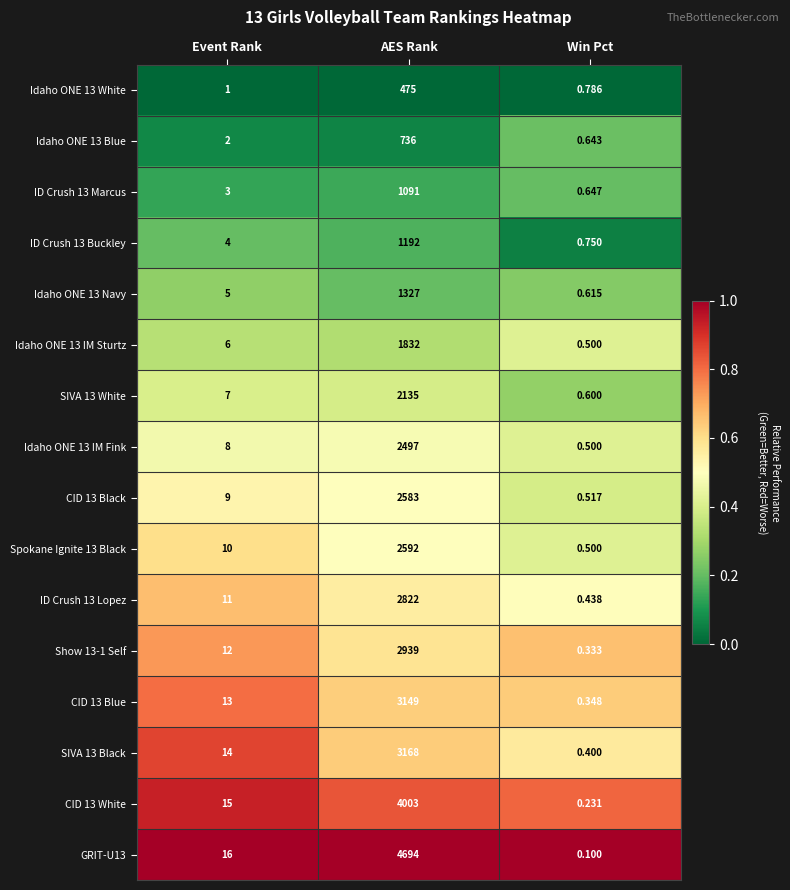

At which label is ID Crush 13 Buckley closest to 596?

Event Rank